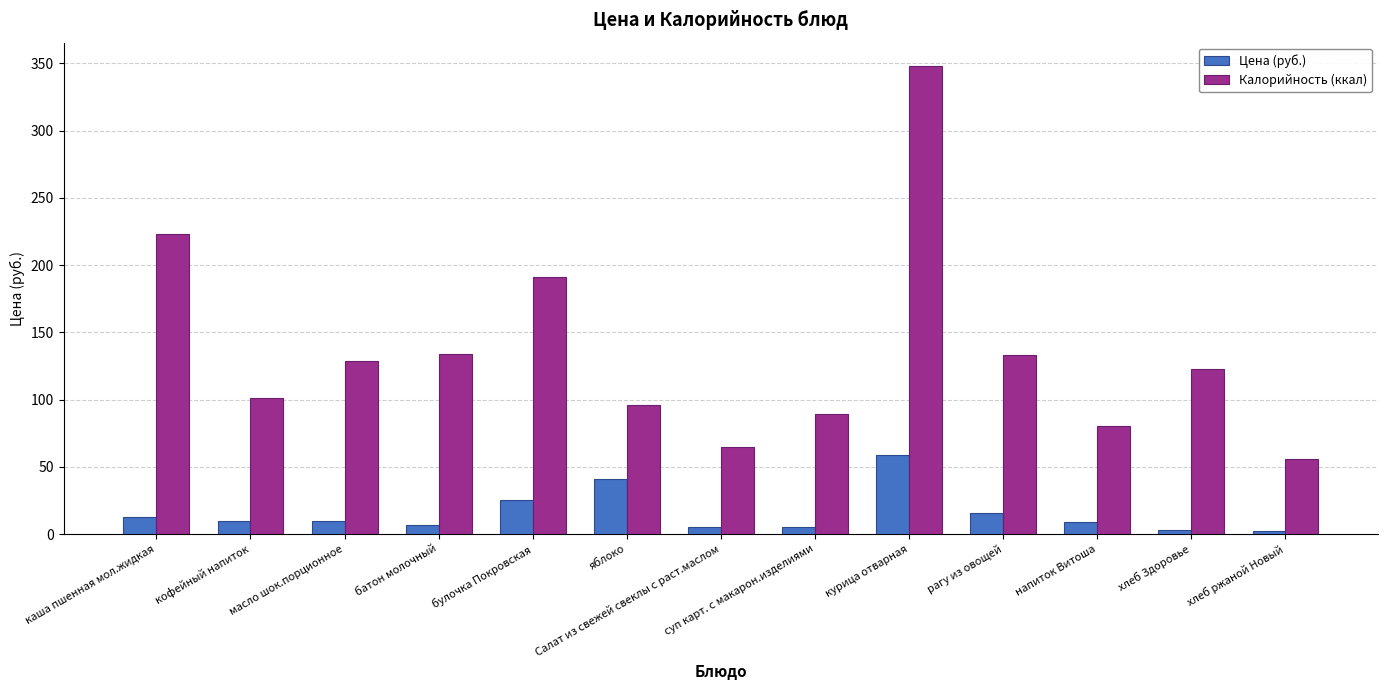

The Калорийность (ккал) series shows 222.5 at рагу из овощей. True or false?

False